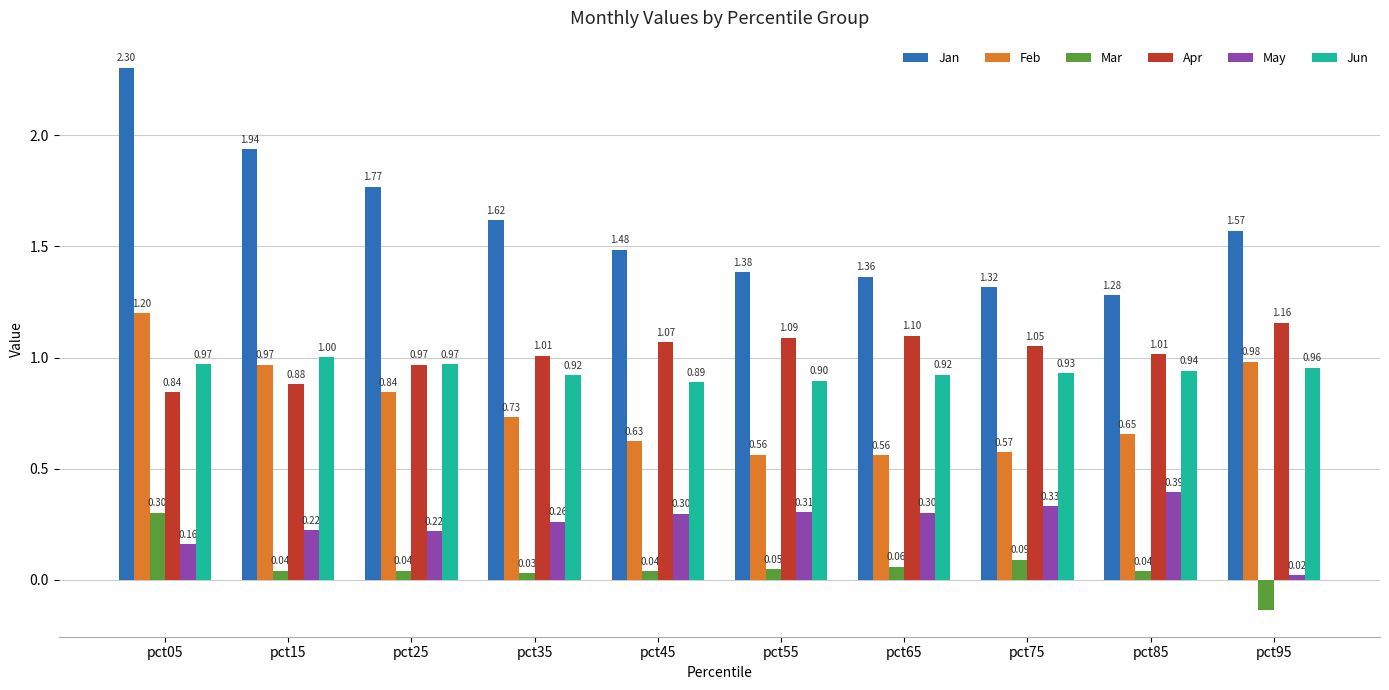

Which series has the largest total across all categories?

Jan